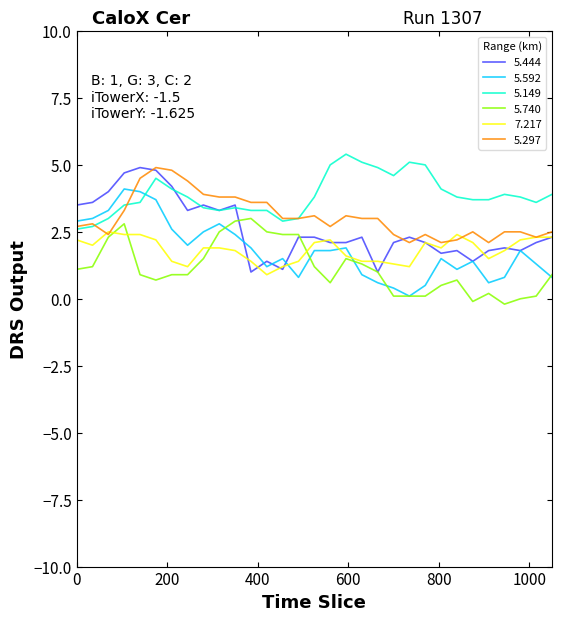

At how many categories does at least one series exceed 0?

31